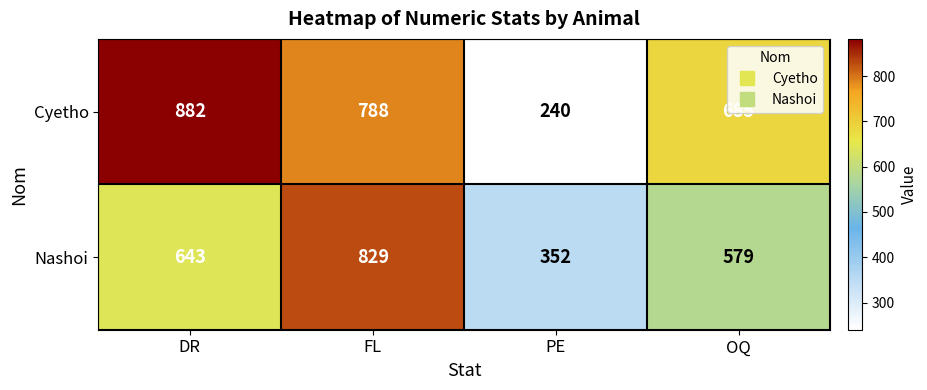

Read the Nashoi value at OQ, to the nearest 50.

600